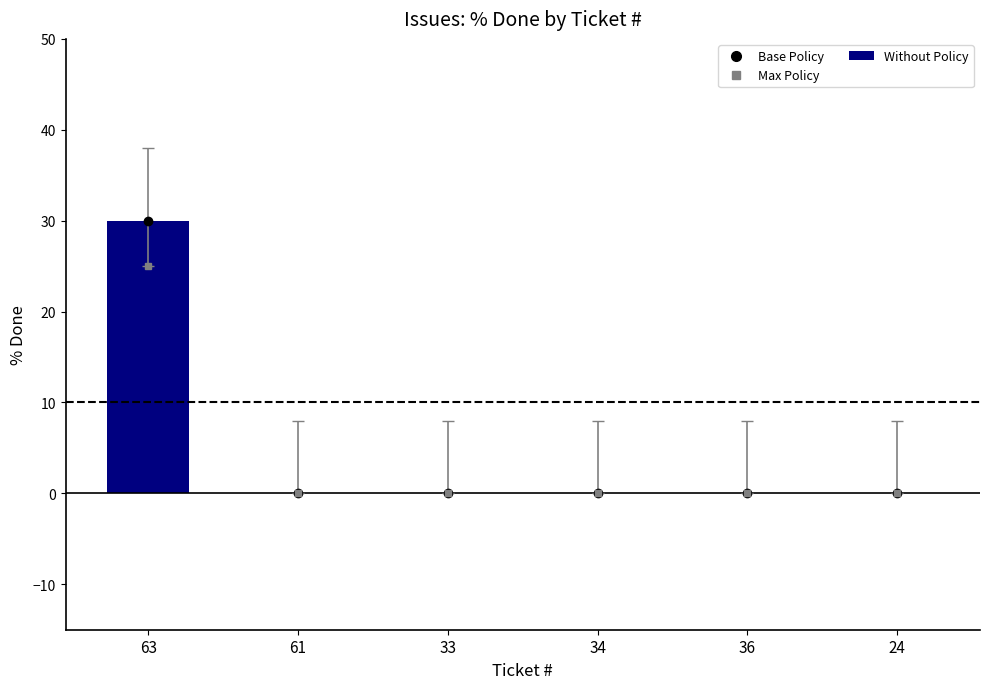

Is it true that the value at 33 is 10?

False